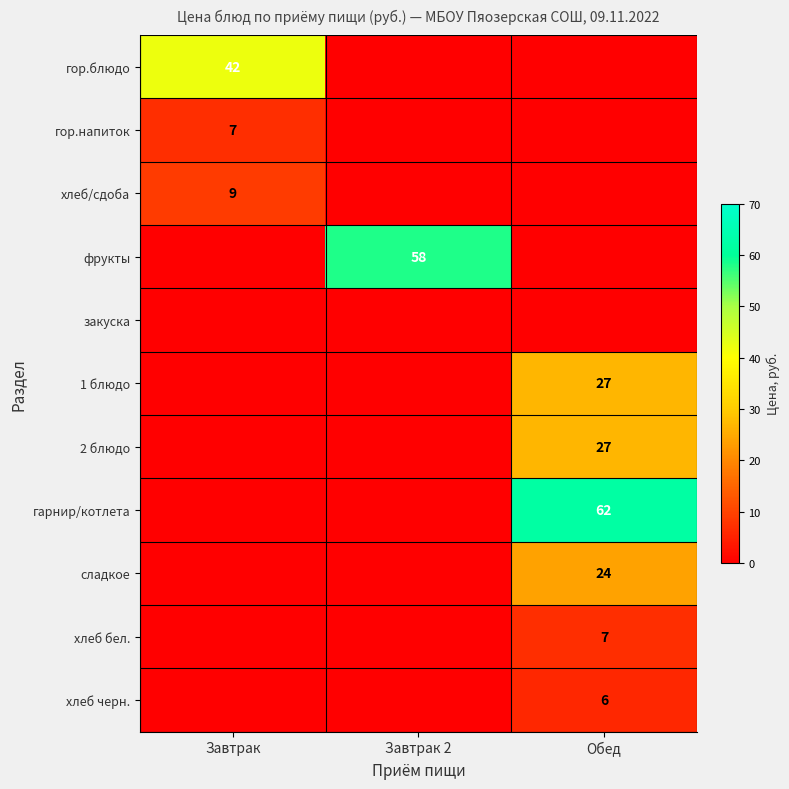

The 1 блюдо series shows 38 at Обед. True or false?

False